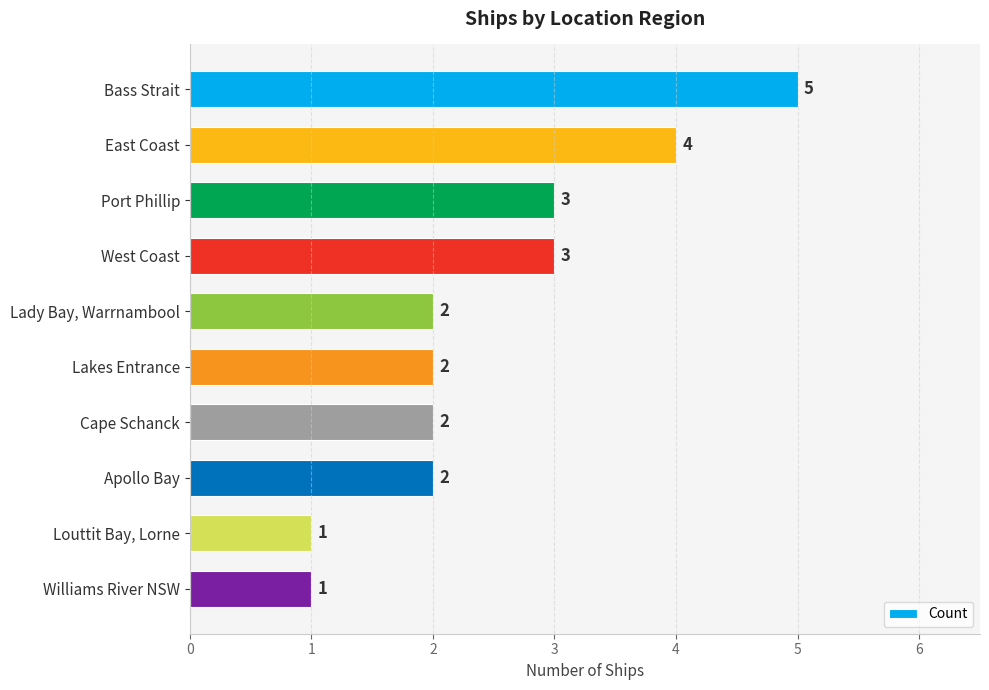

Count the values in the range 2 to 3.

6